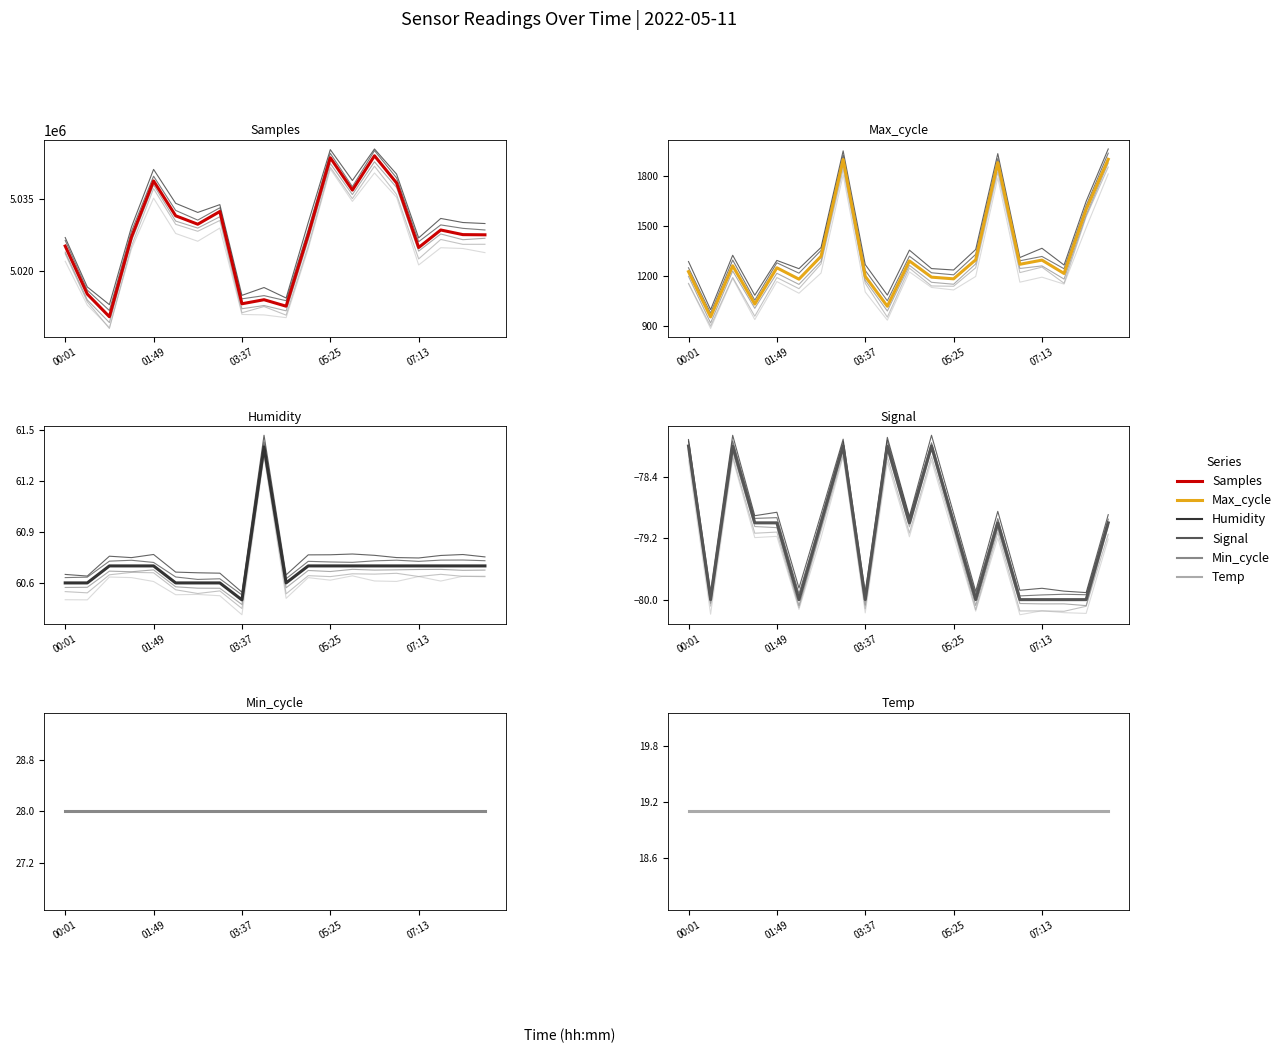

List the labels in order of Max_cycle value, largest first.

19, 7, 14, 18, 6, 13, 16, 10, 15, 03:37, 07:13, 00:01, 17, 8, 11, 12, 5, 05:25, 9, 01:49